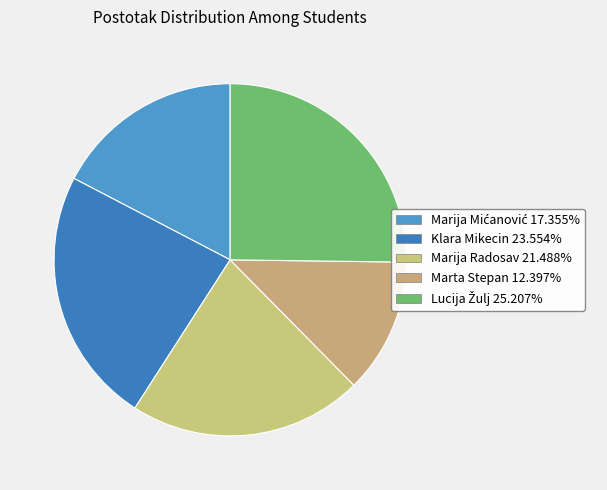

To the nearest percent, what is the average slice percentage?

20%